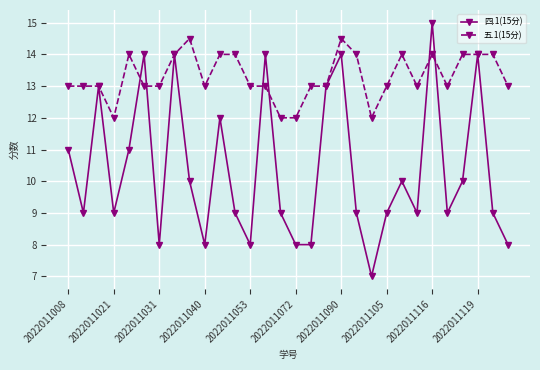

Which series has the largest total across all categories?

五.1(15分)